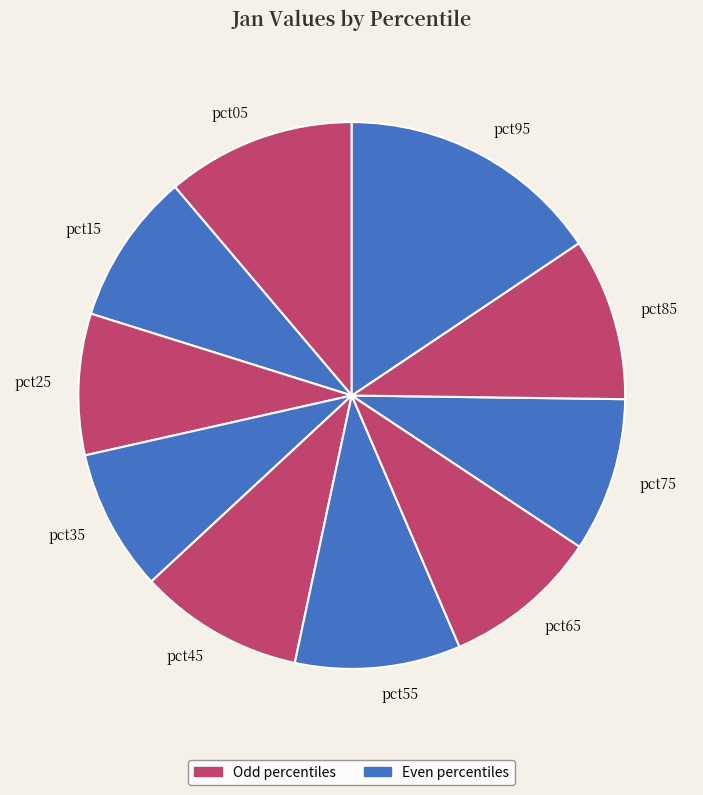

Which has a higher value, pct05 or pct85?

pct05